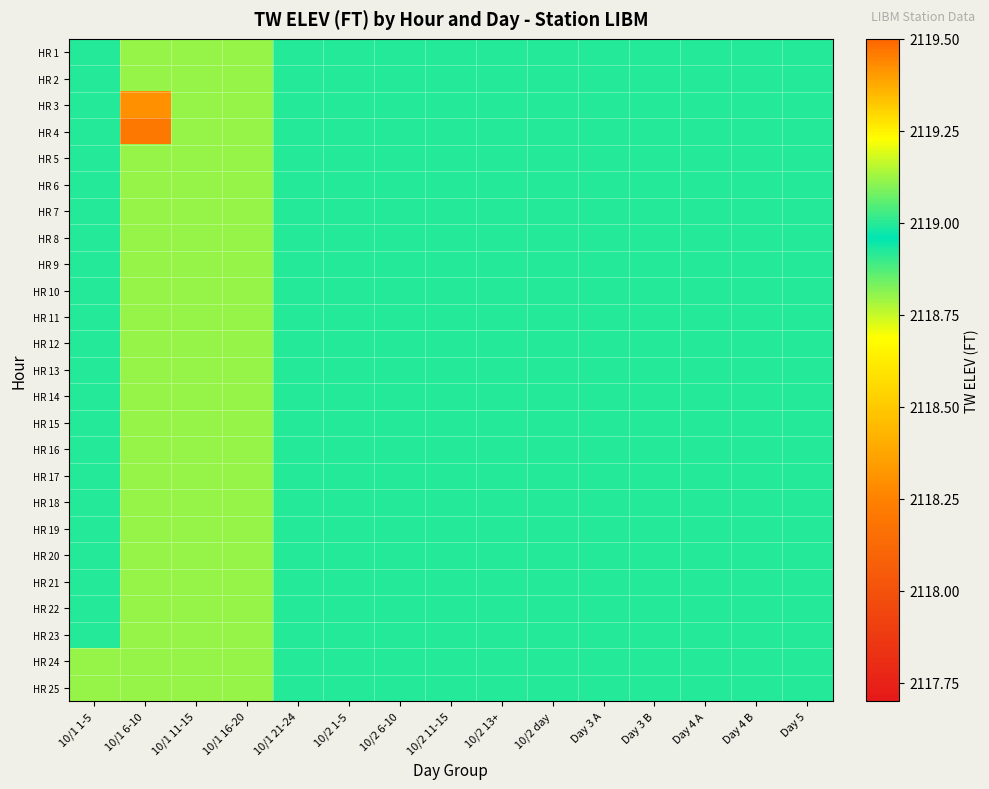

Reading right to left, transcribe all the data shown in this chart.

HR 1: Day 5=2119.0	Day 4 B=2119.0	Day 4 A=2119.0	Day 3 B=2119.0	Day 3 A=2119.0	10/2 day=2119.0	10/2 13+=2119.0	10/2 11-15=2119.0	10/2 6-10=2119.0	10/2 1-5=2119.0	10/1 21-24=2119.0	10/1 16-20=2118.8	10/1 11-15=2118.8	10/1 6-10=2118.8	10/1 1-5=2119.0
HR 2: Day 5=2119.0	Day 4 B=2119.0	Day 4 A=2119.0	Day 3 B=2119.0	Day 3 A=2119.0	10/2 day=2119.0	10/2 13+=2119.0	10/2 11-15=2119.0	10/2 6-10=2119.0	10/2 1-5=2119.0	10/1 21-24=2119.0	10/1 16-20=2118.8	10/1 11-15=2118.8	10/1 6-10=2118.8	10/1 1-5=2119.0
HR 3: Day 5=2119.0	Day 4 B=2119.0	Day 4 A=2119.0	Day 3 B=2119.0	Day 3 A=2119.0	10/2 day=2119.0	10/2 13+=2119.0	10/2 11-15=2119.0	10/2 6-10=2119.0	10/2 1-5=2119.0	10/1 21-24=2119.0	10/1 16-20=2118.8	10/1 11-15=2118.8	10/1 6-10=2118.3	10/1 1-5=2119.0
HR 4: Day 5=2119.0	Day 4 B=2119.0	Day 4 A=2119.0	Day 3 B=2119.0	Day 3 A=2119.0	10/2 day=2119.0	10/2 13+=2119.0	10/2 11-15=2119.0	10/2 6-10=2119.0	10/2 1-5=2119.0	10/1 21-24=2119.0	10/1 16-20=2118.8	10/1 11-15=2118.8	10/1 6-10=2118.2	10/1 1-5=2119.0
HR 5: Day 5=2119.0	Day 4 B=2119.0	Day 4 A=2119.0	Day 3 B=2119.0	Day 3 A=2119.0	10/2 day=2119.0	10/2 13+=2119.0	10/2 11-15=2119.0	10/2 6-10=2119.0	10/2 1-5=2119.0	10/1 21-24=2119.0	10/1 16-20=2118.8	10/1 11-15=2118.8	10/1 6-10=2118.8	10/1 1-5=2119.0
HR 6: Day 5=2119.0	Day 4 B=2119.0	Day 4 A=2119.0	Day 3 B=2119.0	Day 3 A=2119.0	10/2 day=2119.0	10/2 13+=2119.0	10/2 11-15=2119.0	10/2 6-10=2119.0	10/2 1-5=2119.0	10/1 21-24=2119.0	10/1 16-20=2118.8	10/1 11-15=2118.8	10/1 6-10=2118.8	10/1 1-5=2119.0
HR 7: Day 5=2119.0	Day 4 B=2119.0	Day 4 A=2119.0	Day 3 B=2119.0	Day 3 A=2119.0	10/2 day=2119.0	10/2 13+=2119.0	10/2 11-15=2119.0	10/2 6-10=2119.0	10/2 1-5=2119.0	10/1 21-24=2119.0	10/1 16-20=2118.8	10/1 11-15=2118.8	10/1 6-10=2118.8	10/1 1-5=2119.0
HR 8: Day 5=2119.0	Day 4 B=2119.0	Day 4 A=2119.0	Day 3 B=2119.0	Day 3 A=2119.0	10/2 day=2119.0	10/2 13+=2119.0	10/2 11-15=2119.0	10/2 6-10=2119.0	10/2 1-5=2119.0	10/1 21-24=2119.0	10/1 16-20=2118.8	10/1 11-15=2118.8	10/1 6-10=2118.8	10/1 1-5=2119.0
HR 9: Day 5=2119.0	Day 4 B=2119.0	Day 4 A=2119.0	Day 3 B=2119.0	Day 3 A=2119.0	10/2 day=2119.0	10/2 13+=2119.0	10/2 11-15=2119.0	10/2 6-10=2119.0	10/2 1-5=2119.0	10/1 21-24=2119.0	10/1 16-20=2118.8	10/1 11-15=2118.8	10/1 6-10=2118.8	10/1 1-5=2119.0
HR 10: Day 5=2119.0	Day 4 B=2119.0	Day 4 A=2119.0	Day 3 B=2119.0	Day 3 A=2119.0	10/2 day=2119.0	10/2 13+=2119.0	10/2 11-15=2119.0	10/2 6-10=2119.0	10/2 1-5=2119.0	10/1 21-24=2119.0	10/1 16-20=2118.8	10/1 11-15=2118.8	10/1 6-10=2118.8	10/1 1-5=2119.0
HR 11: Day 5=2119.0	Day 4 B=2119.0	Day 4 A=2119.0	Day 3 B=2119.0	Day 3 A=2119.0	10/2 day=2119.0	10/2 13+=2119.0	10/2 11-15=2119.0	10/2 6-10=2119.0	10/2 1-5=2119.0	10/1 21-24=2119.0	10/1 16-20=2118.8	10/1 11-15=2118.8	10/1 6-10=2118.8	10/1 1-5=2119.0
HR 12: Day 5=2119.0	Day 4 B=2119.0	Day 4 A=2119.0	Day 3 B=2119.0	Day 3 A=2119.0	10/2 day=2119.0	10/2 13+=2119.0	10/2 11-15=2119.0	10/2 6-10=2119.0	10/2 1-5=2119.0	10/1 21-24=2119.0	10/1 16-20=2118.8	10/1 11-15=2118.8	10/1 6-10=2118.8	10/1 1-5=2119.0
HR 13: Day 5=2119.0	Day 4 B=2119.0	Day 4 A=2119.0	Day 3 B=2119.0	Day 3 A=2119.0	10/2 day=2119.0	10/2 13+=2119.0	10/2 11-15=2119.0	10/2 6-10=2119.0	10/2 1-5=2119.0	10/1 21-24=2119.0	10/1 16-20=2118.8	10/1 11-15=2118.8	10/1 6-10=2118.8	10/1 1-5=2119.0
HR 14: Day 5=2119.0	Day 4 B=2119.0	Day 4 A=2119.0	Day 3 B=2119.0	Day 3 A=2119.0	10/2 day=2119.0	10/2 13+=2119.0	10/2 11-15=2119.0	10/2 6-10=2119.0	10/2 1-5=2119.0	10/1 21-24=2119.0	10/1 16-20=2118.8	10/1 11-15=2118.8	10/1 6-10=2118.8	10/1 1-5=2119.0
HR 15: Day 5=2119.0	Day 4 B=2119.0	Day 4 A=2119.0	Day 3 B=2119.0	Day 3 A=2119.0	10/2 day=2119.0	10/2 13+=2119.0	10/2 11-15=2119.0	10/2 6-10=2119.0	10/2 1-5=2119.0	10/1 21-24=2119.0	10/1 16-20=2118.8	10/1 11-15=2118.8	10/1 6-10=2118.8	10/1 1-5=2119.0
HR 16: Day 5=2119.0	Day 4 B=2119.0	Day 4 A=2119.0	Day 3 B=2119.0	Day 3 A=2119.0	10/2 day=2119.0	10/2 13+=2119.0	10/2 11-15=2119.0	10/2 6-10=2119.0	10/2 1-5=2119.0	10/1 21-24=2119.0	10/1 16-20=2118.8	10/1 11-15=2118.8	10/1 6-10=2118.8	10/1 1-5=2119.0
HR 17: Day 5=2119.0	Day 4 B=2119.0	Day 4 A=2119.0	Day 3 B=2119.0	Day 3 A=2119.0	10/2 day=2119.0	10/2 13+=2119.0	10/2 11-15=2119.0	10/2 6-10=2119.0	10/2 1-5=2119.0	10/1 21-24=2119.0	10/1 16-20=2118.8	10/1 11-15=2118.8	10/1 6-10=2118.8	10/1 1-5=2119.0
HR 18: Day 5=2119.0	Day 4 B=2119.0	Day 4 A=2119.0	Day 3 B=2119.0	Day 3 A=2119.0	10/2 day=2119.0	10/2 13+=2119.0	10/2 11-15=2119.0	10/2 6-10=2119.0	10/2 1-5=2119.0	10/1 21-24=2119.0	10/1 16-20=2118.8	10/1 11-15=2118.8	10/1 6-10=2118.8	10/1 1-5=2119.0
HR 19: Day 5=2119.0	Day 4 B=2119.0	Day 4 A=2119.0	Day 3 B=2119.0	Day 3 A=2119.0	10/2 day=2119.0	10/2 13+=2119.0	10/2 11-15=2119.0	10/2 6-10=2119.0	10/2 1-5=2119.0	10/1 21-24=2119.0	10/1 16-20=2118.8	10/1 11-15=2118.8	10/1 6-10=2118.8	10/1 1-5=2119.0
HR 20: Day 5=2119.0	Day 4 B=2119.0	Day 4 A=2119.0	Day 3 B=2119.0	Day 3 A=2119.0	10/2 day=2119.0	10/2 13+=2119.0	10/2 11-15=2119.0	10/2 6-10=2119.0	10/2 1-5=2119.0	10/1 21-24=2119.0	10/1 16-20=2118.8	10/1 11-15=2118.8	10/1 6-10=2118.8	10/1 1-5=2119.0
HR 21: Day 5=2119.0	Day 4 B=2119.0	Day 4 A=2119.0	Day 3 B=2119.0	Day 3 A=2119.0	10/2 day=2119.0	10/2 13+=2119.0	10/2 11-15=2119.0	10/2 6-10=2119.0	10/2 1-5=2119.0	10/1 21-24=2119.0	10/1 16-20=2118.8	10/1 11-15=2118.8	10/1 6-10=2118.8	10/1 1-5=2119.0
HR 22: Day 5=2119.0	Day 4 B=2119.0	Day 4 A=2119.0	Day 3 B=2119.0	Day 3 A=2119.0	10/2 day=2119.0	10/2 13+=2119.0	10/2 11-15=2119.0	10/2 6-10=2119.0	10/2 1-5=2119.0	10/1 21-24=2119.0	10/1 16-20=2118.8	10/1 11-15=2118.8	10/1 6-10=2118.8	10/1 1-5=2119.0
HR 23: Day 5=2119.0	Day 4 B=2119.0	Day 4 A=2119.0	Day 3 B=2119.0	Day 3 A=2119.0	10/2 day=2119.0	10/2 13+=2119.0	10/2 11-15=2119.0	10/2 6-10=2119.0	10/2 1-5=2119.0	10/1 21-24=2119.0	10/1 16-20=2118.8	10/1 11-15=2118.8	10/1 6-10=2118.8	10/1 1-5=2119.0
HR 24: Day 5=2119.0	Day 4 B=2119.0	Day 4 A=2119.0	Day 3 B=2119.0	Day 3 A=2119.0	10/2 day=2119.0	10/2 13+=2119.0	10/2 11-15=2119.0	10/2 6-10=2119.0	10/2 1-5=2119.0	10/1 21-24=2119.0	10/1 16-20=2118.8	10/1 11-15=2118.8	10/1 6-10=2118.8	10/1 1-5=2118.8
HR 25: Day 5=2119.0	Day 4 B=2119.0	Day 4 A=2119.0	Day 3 B=2119.0	Day 3 A=2119.0	10/2 day=2119.0	10/2 13+=2119.0	10/2 11-15=2119.0	10/2 6-10=2119.0	10/2 1-5=2119.0	10/1 21-24=2119.0	10/1 16-20=2118.8	10/1 11-15=2118.8	10/1 6-10=2118.8	10/1 1-5=2118.8